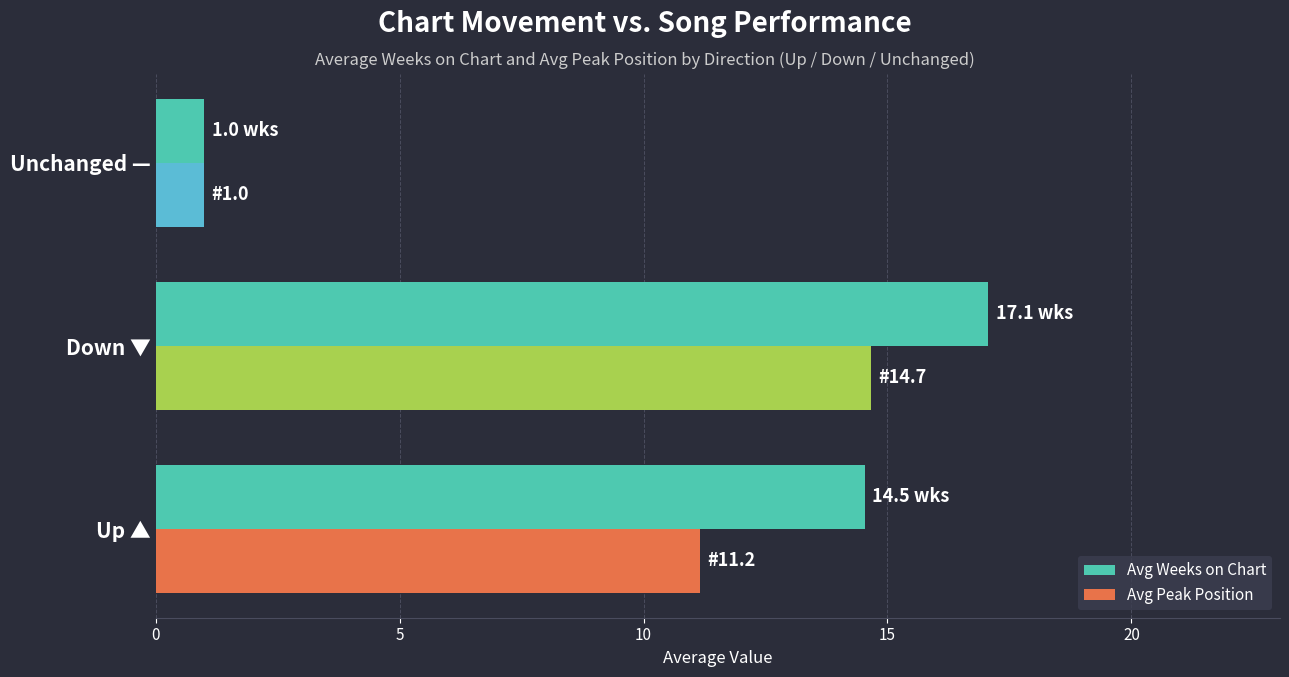

What is the total value across all series at Unchanged —?

2.0